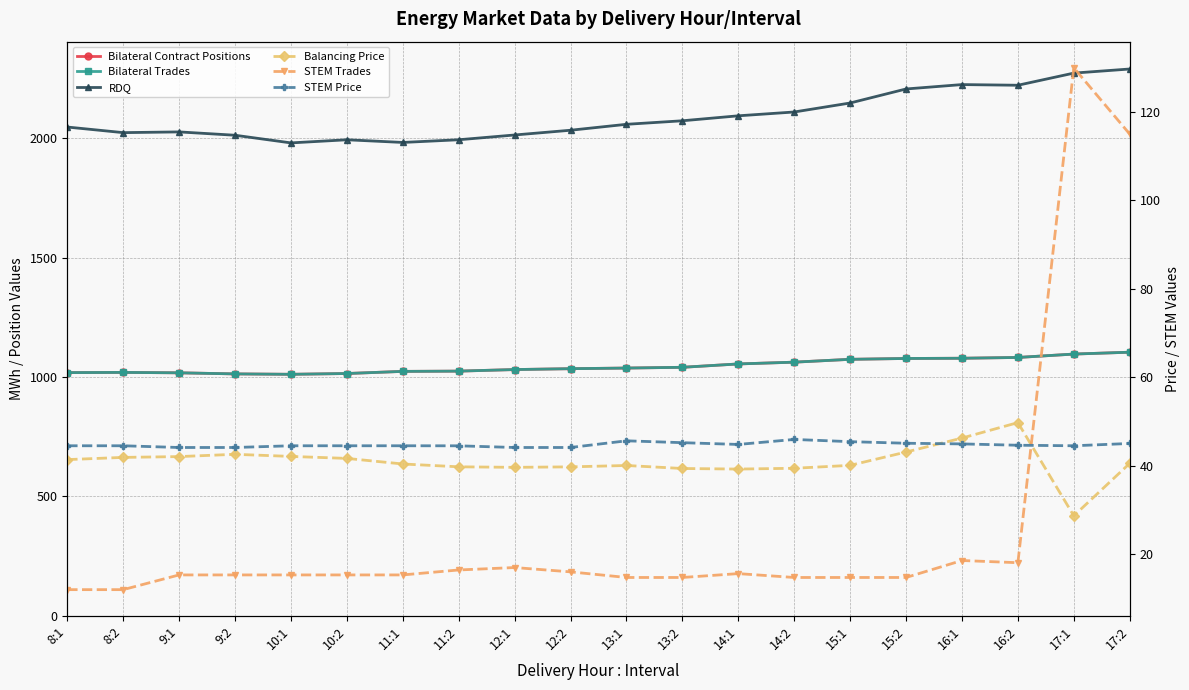

What is the total value across all series at 9:2?

4141.3